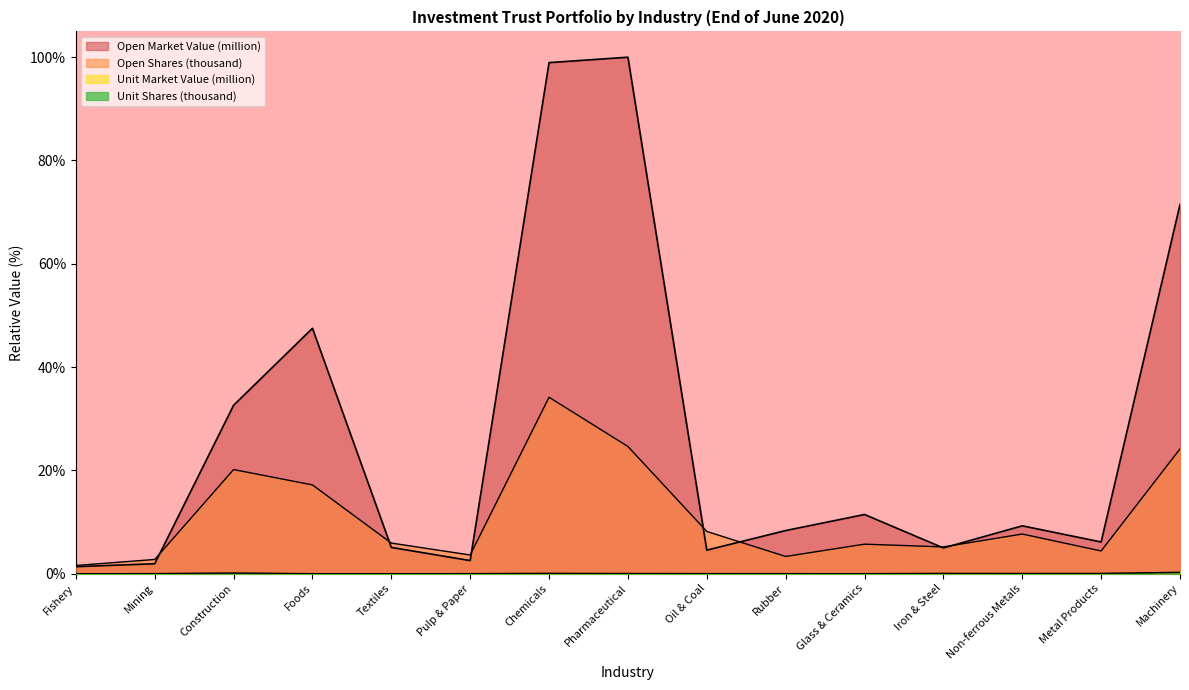

Count the number of categories in the chart.

15